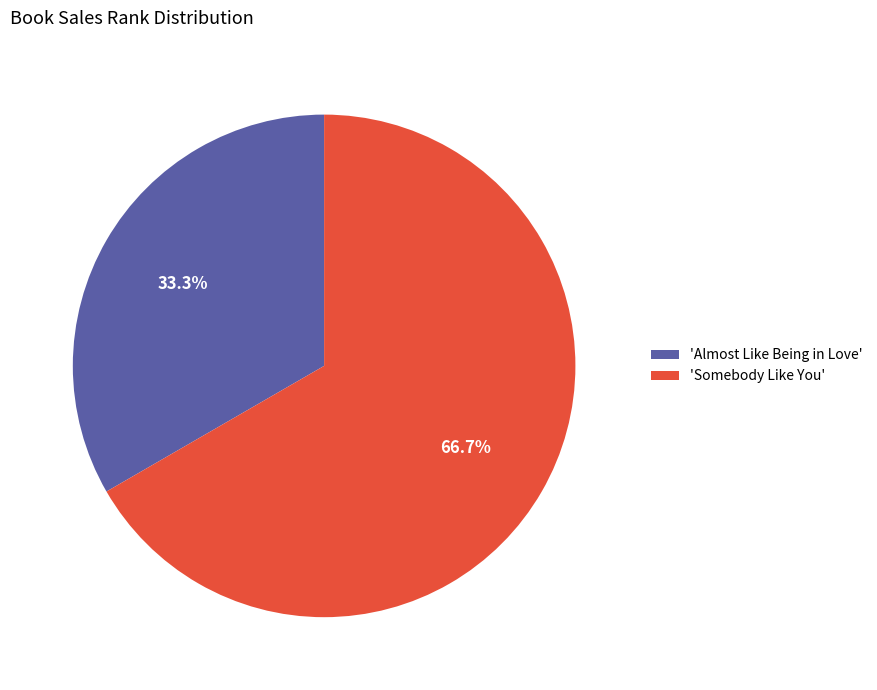

Rank the categories by value from highest to lowest.

'Somebody Like You', 'Almost Like Being in Love'